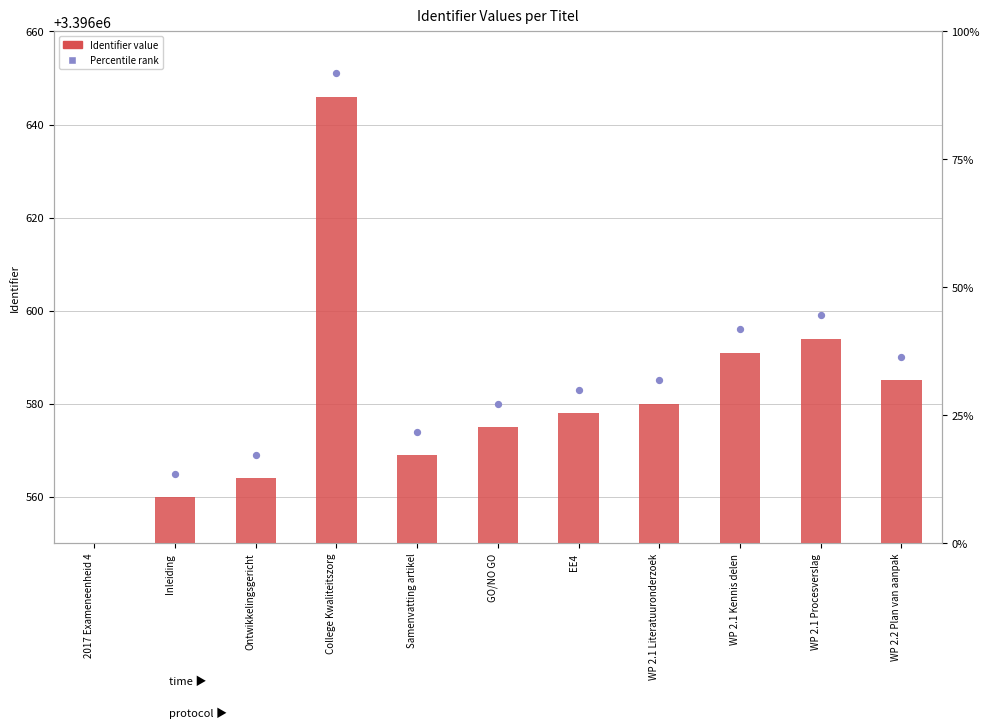

Which series has the largest Y range (max minus min)?

Identifier